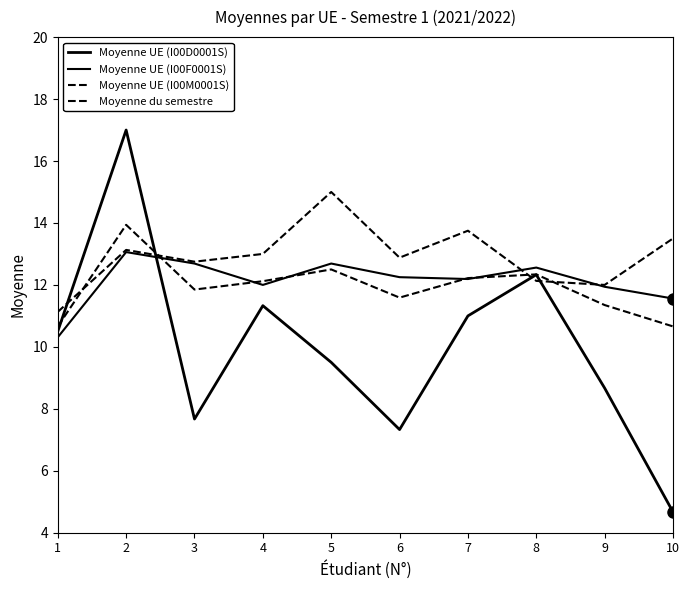

What is the total value across all series at 5?

49.7